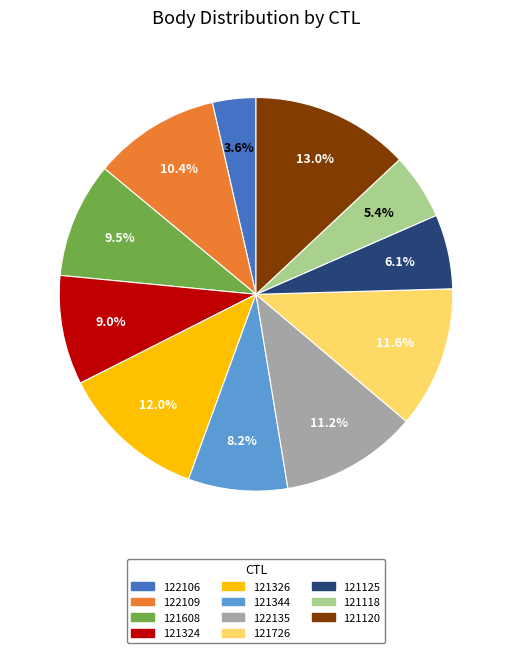

Is the sum of 121120 and 122109 greater than half?

No